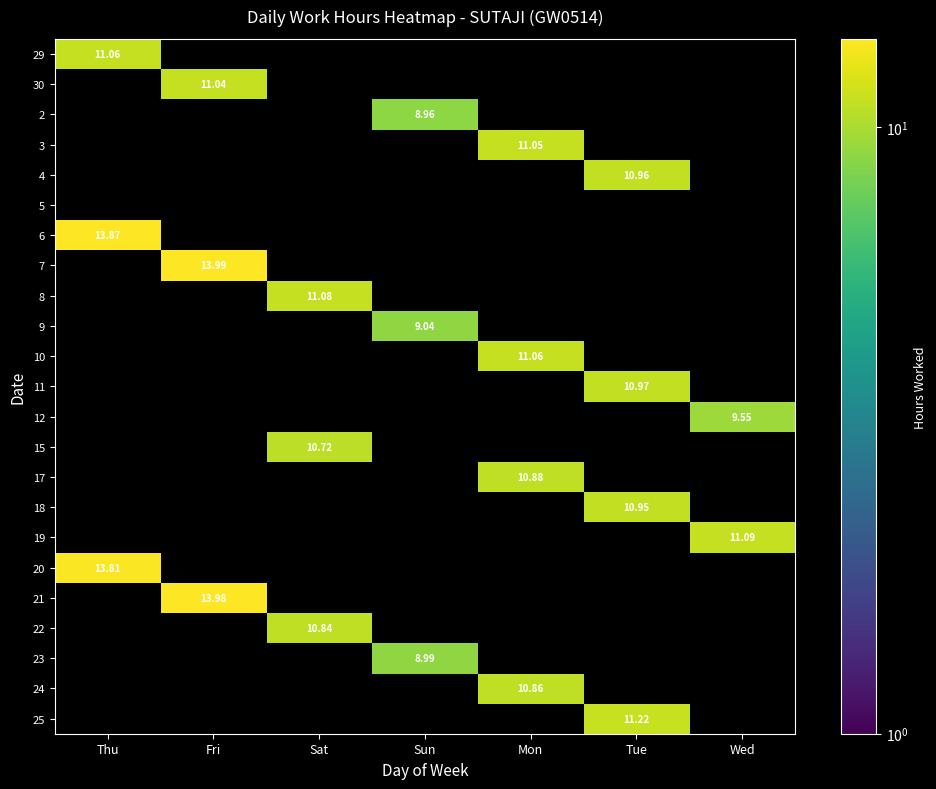

Which label corresponds to the largest value in the chart?

Fri